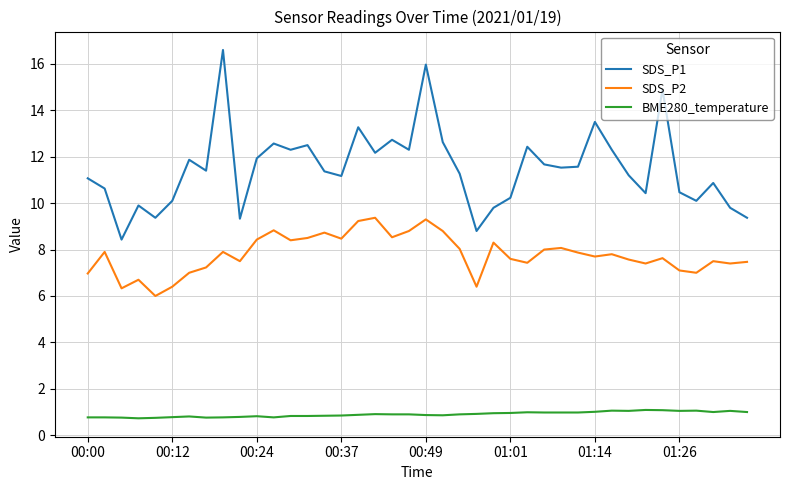

What is the minimum value shown in the chart?

0.7